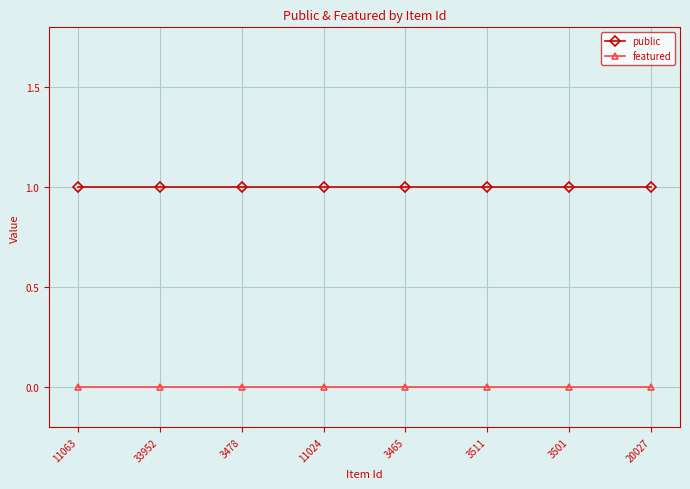

What position from the left is 3478?

3